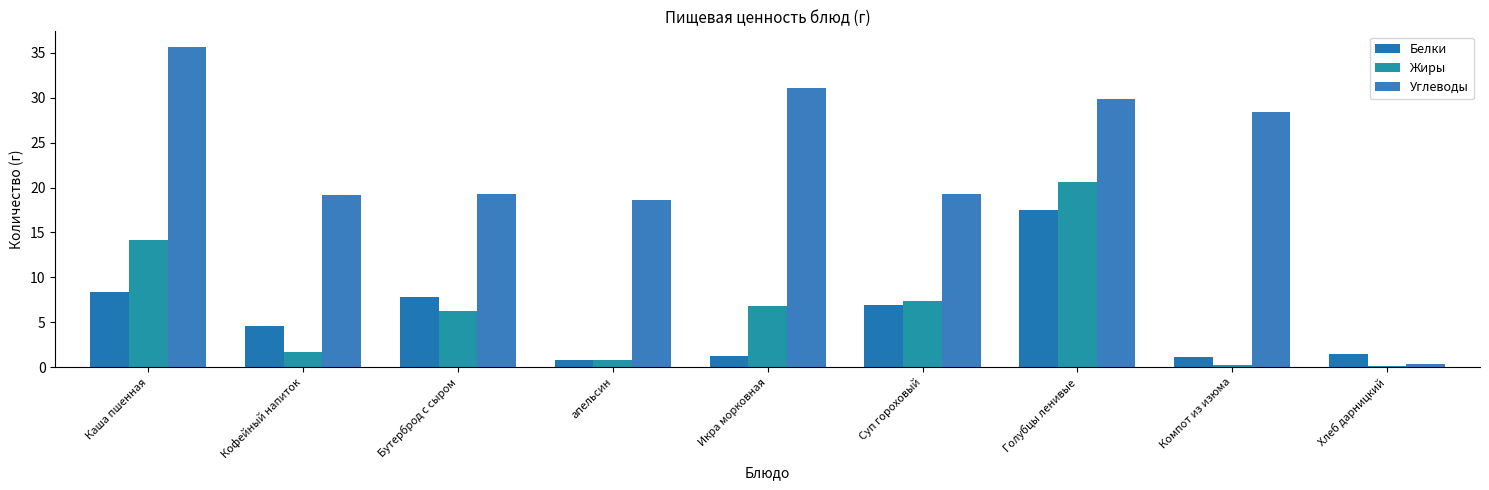

What is the minimum value shown in the chart?

0.2